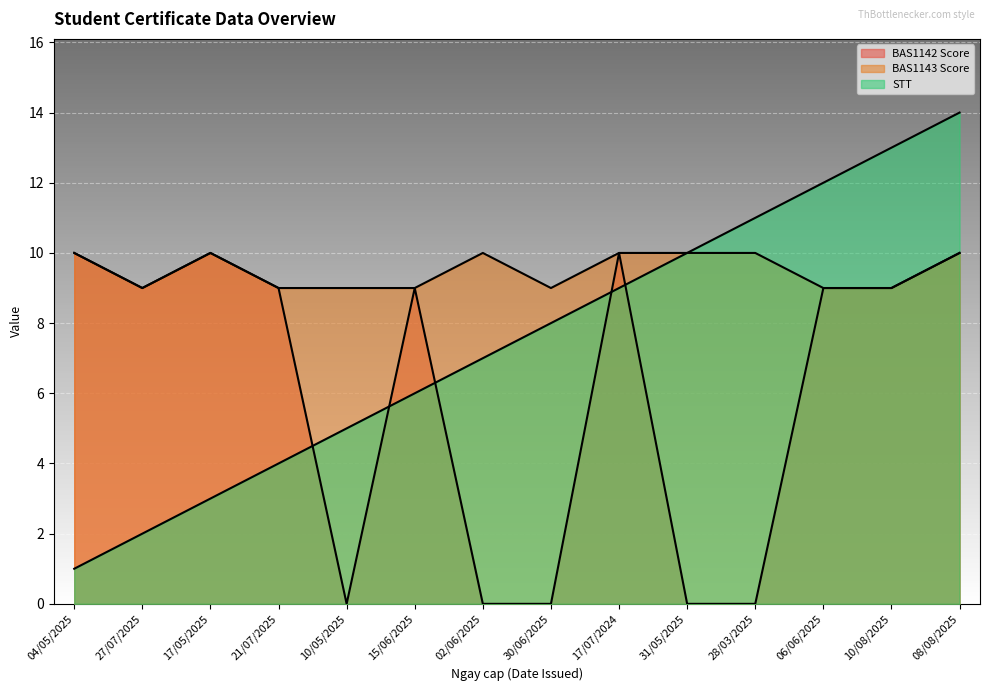

What position from the left is 28/03/2025?

11